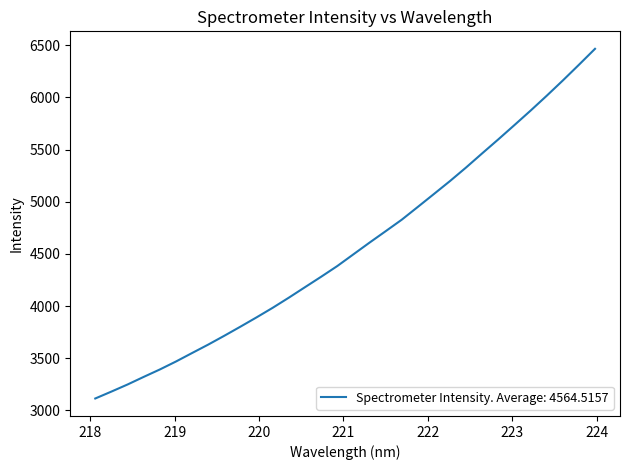

What is the maximum value shown in the chart?

6465.7